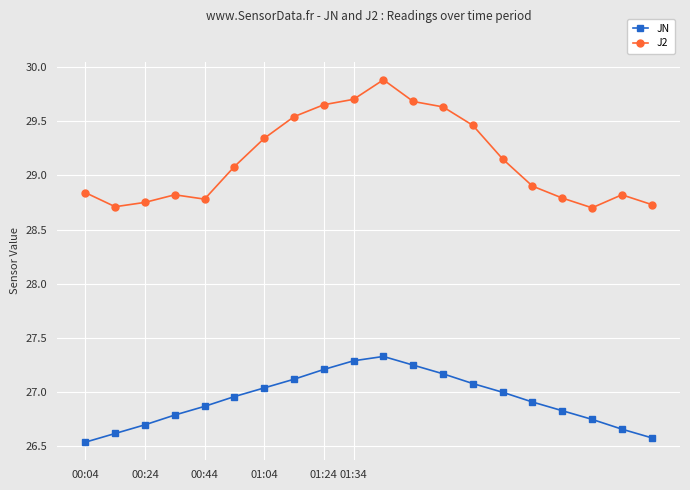

Does the chart have visible grid lines?

Yes